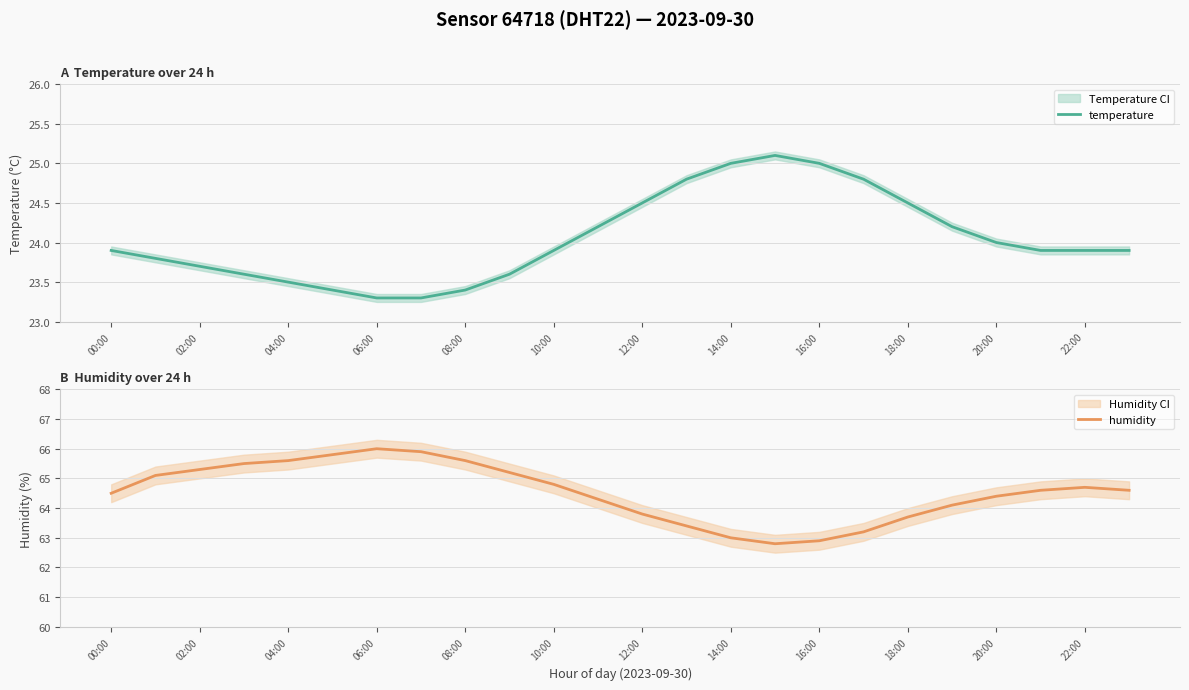

Which series has the widest spread of values?

humidity